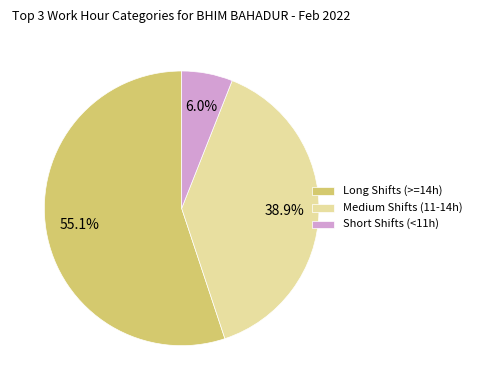

Which slice is the largest?

Long Shifts (>=14h)